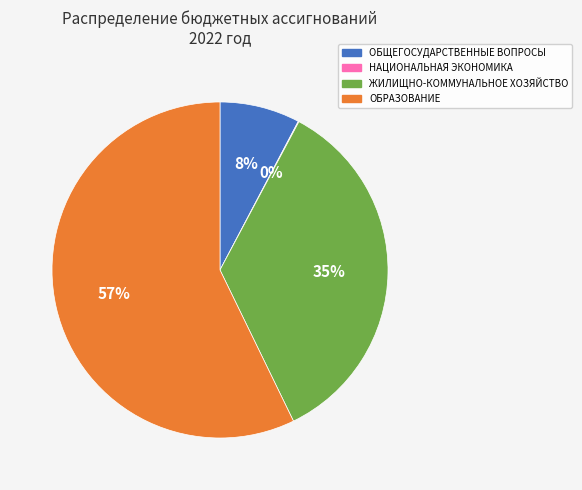

The ЖИЛИЩНО-КОММУНАЛЬНОЕ ХОЗЯЙСТВО slice represents 26% of the pie. True or false?

False